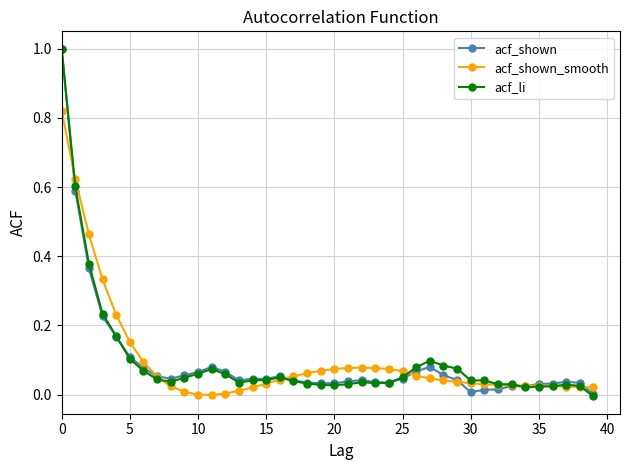

What is the highest value of the acf_shown series?

1.0